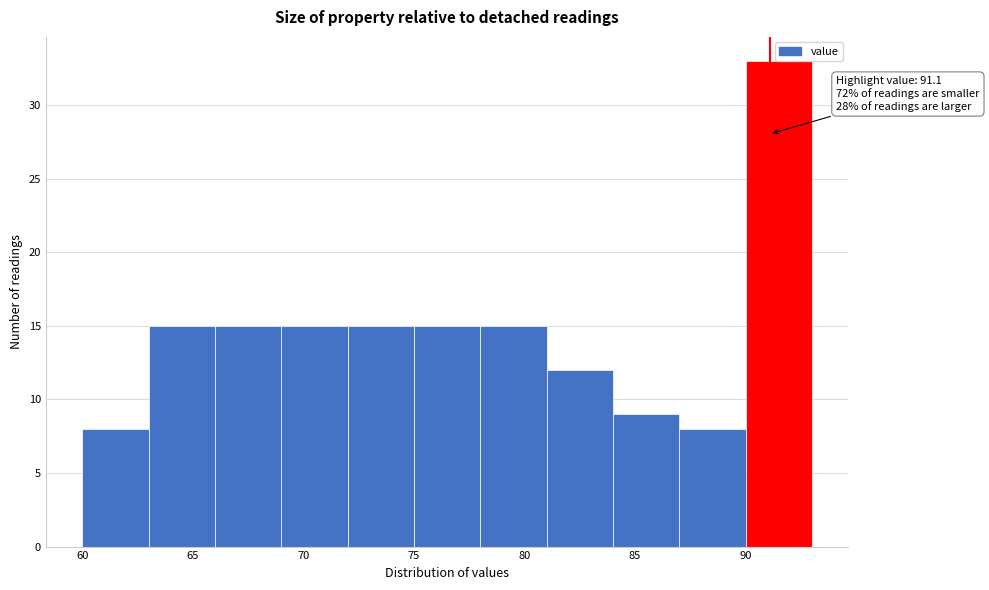

Over which range of the x-axis is the bar tallest?

90 to 93